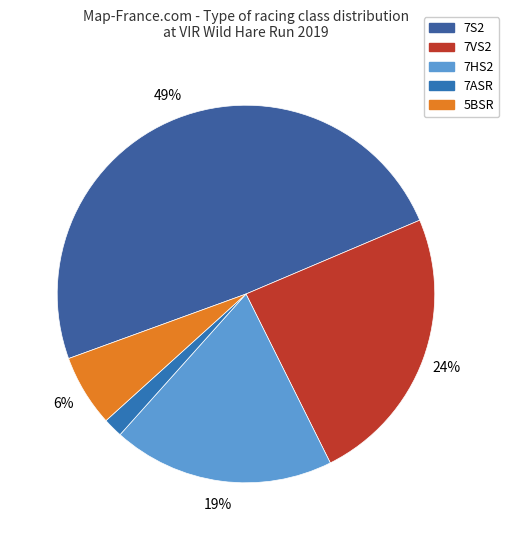

Which category has the smallest portion of the pie?

7ASR